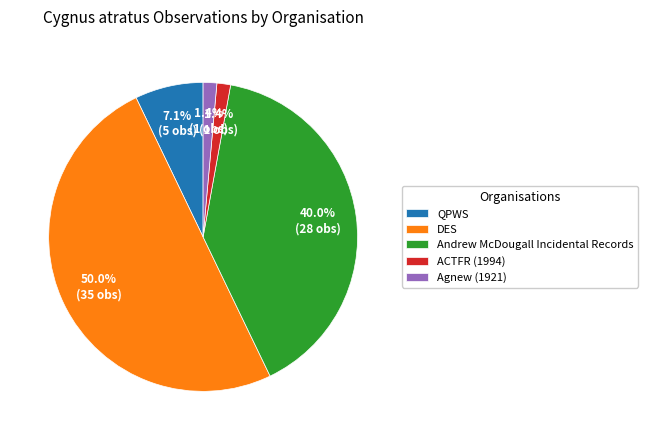

Does Agnew (1921) account for over 50% of the chart?

No